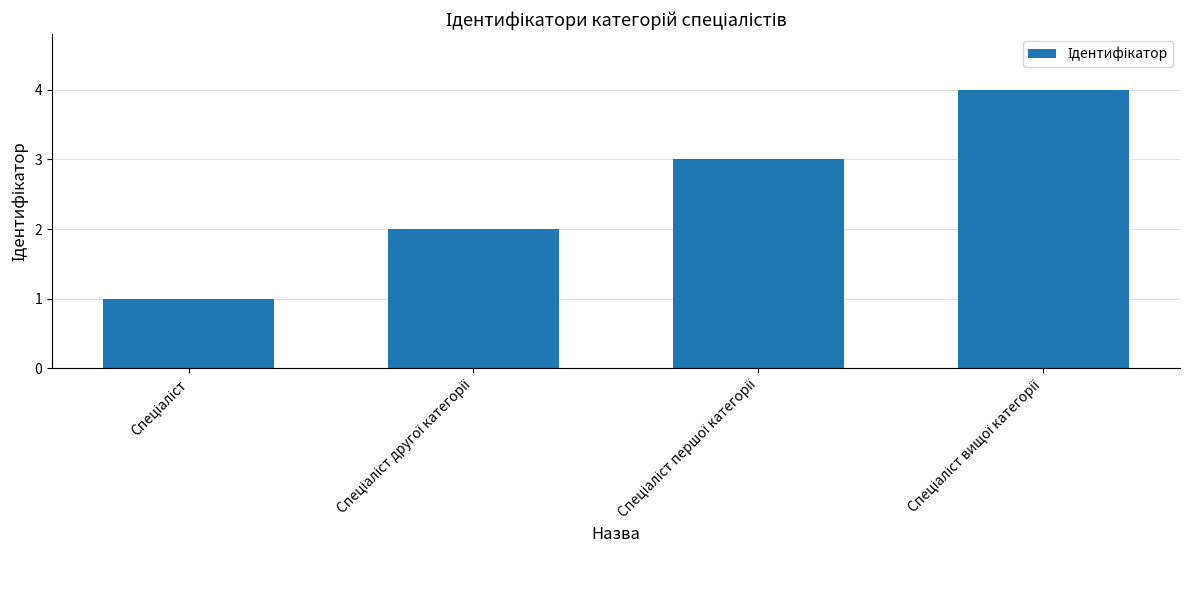

What is the difference between the maximum and minimum values?

3